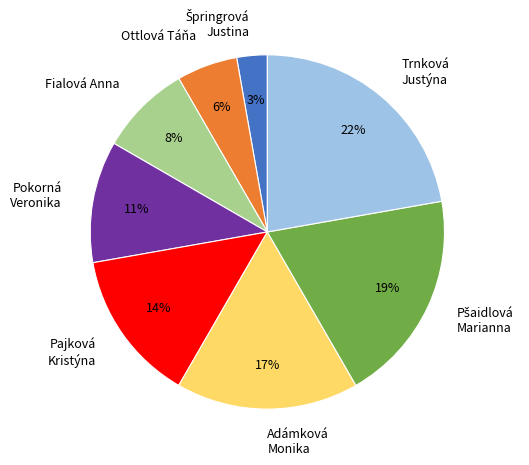

Which slice is the largest?

Trnková Justýna